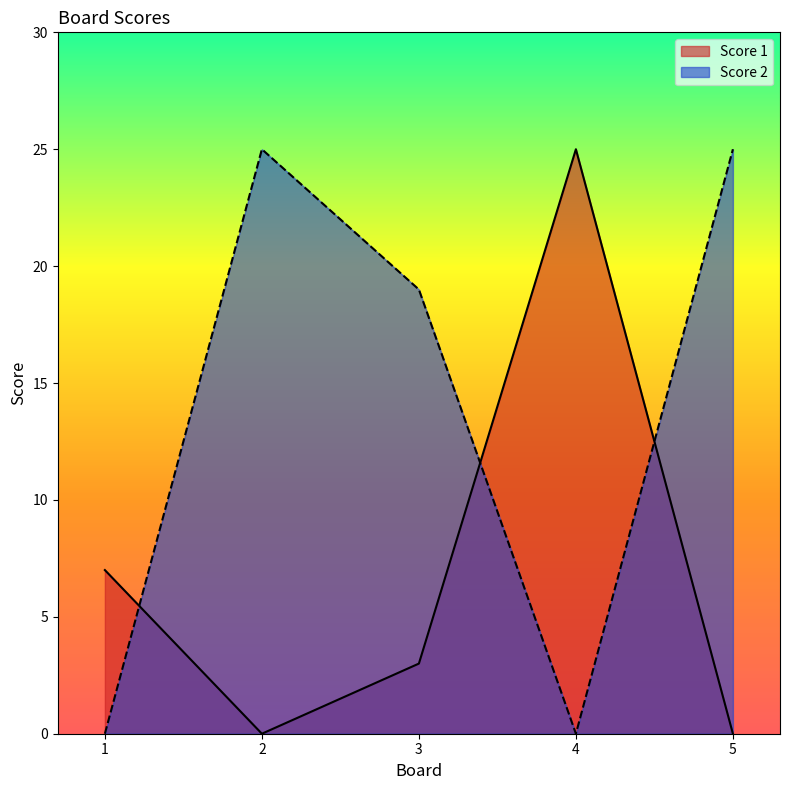

Does the chart have visible grid lines?

No